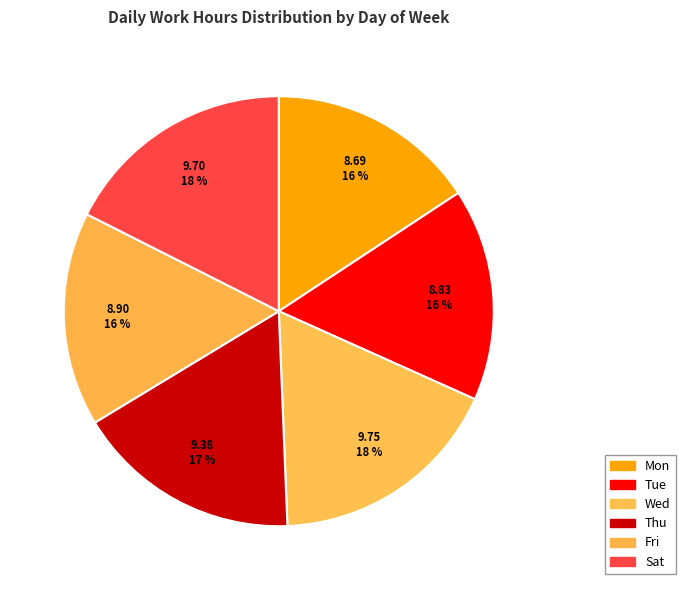

Is there a majority slice in this chart?

No